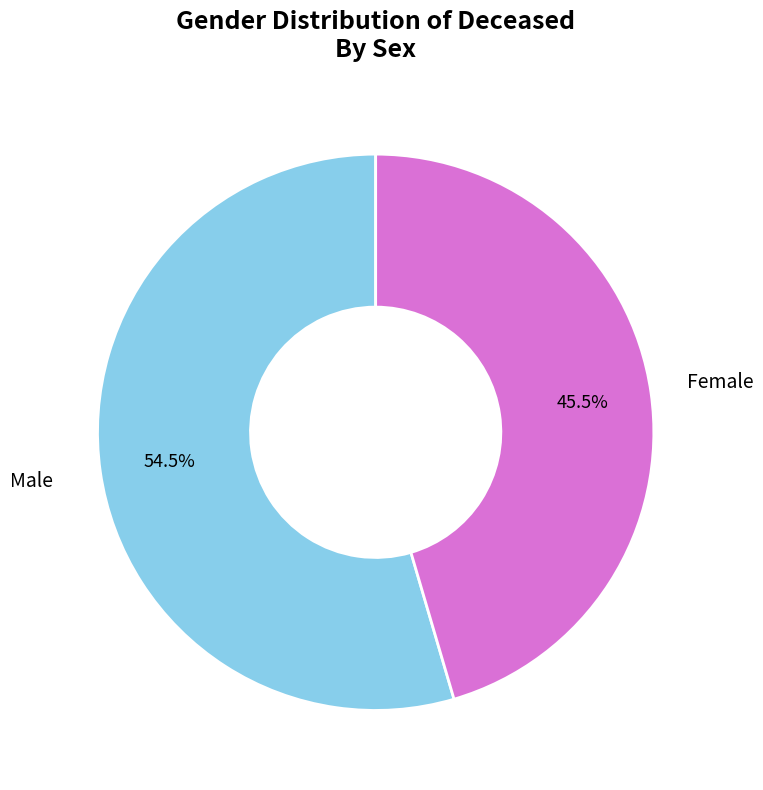

Count the number of slices in the pie.

2